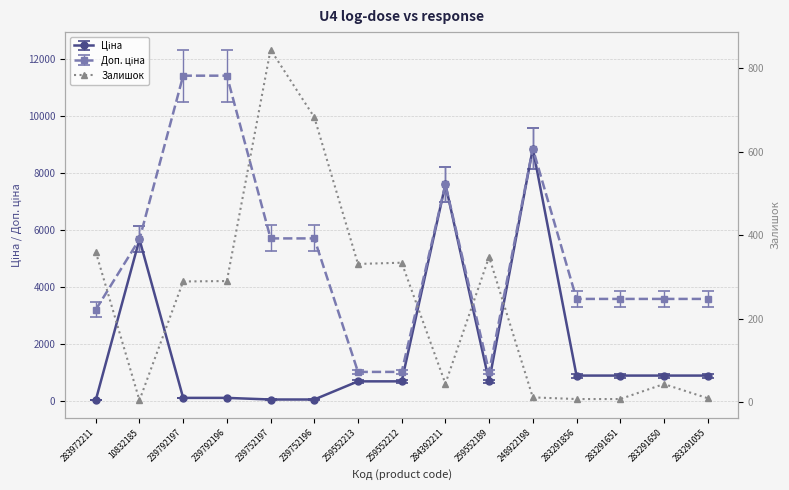

The chart shows a value of 360 at 283972211. True or false?

True